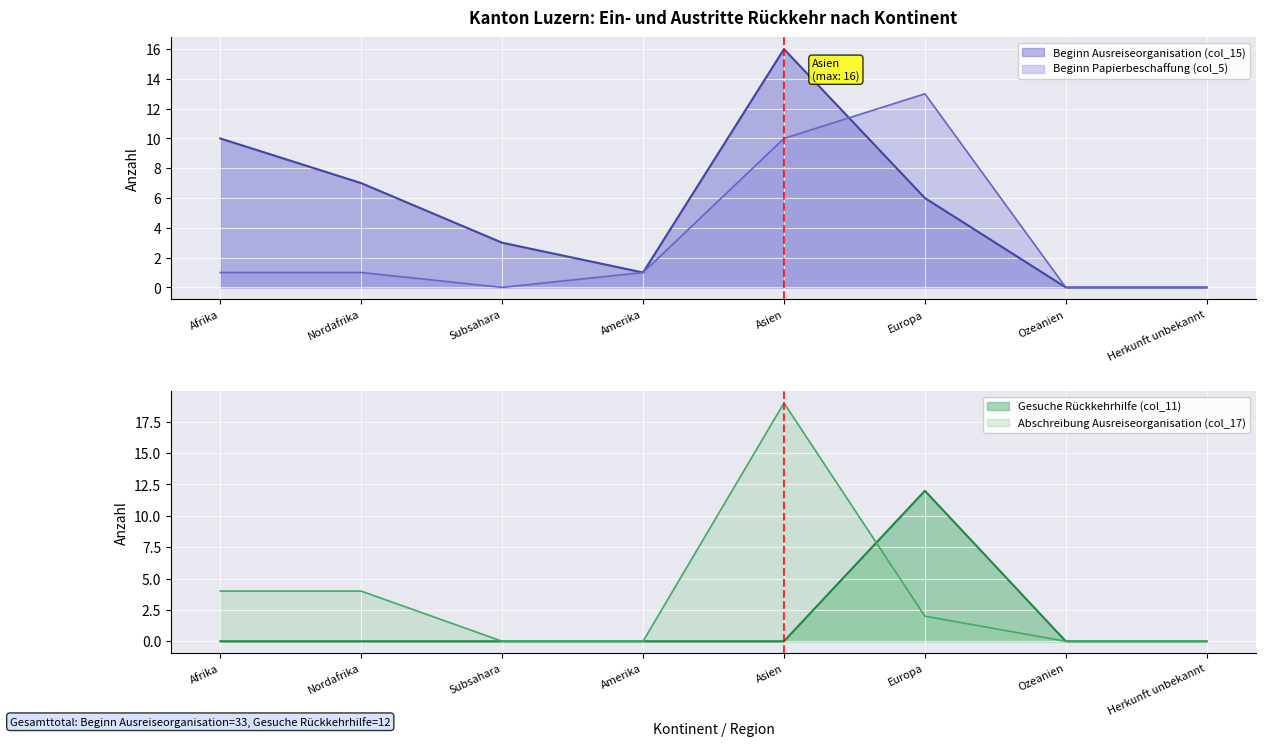

What are all the series names shown in the legend?

Beginn Ausreiseorganisation (col_15), Beginn Papierbeschaffung (col_5), Gesuche Rückkehrhilfe (col_11), Abschreibung Ausreiseorganisation (col_17)